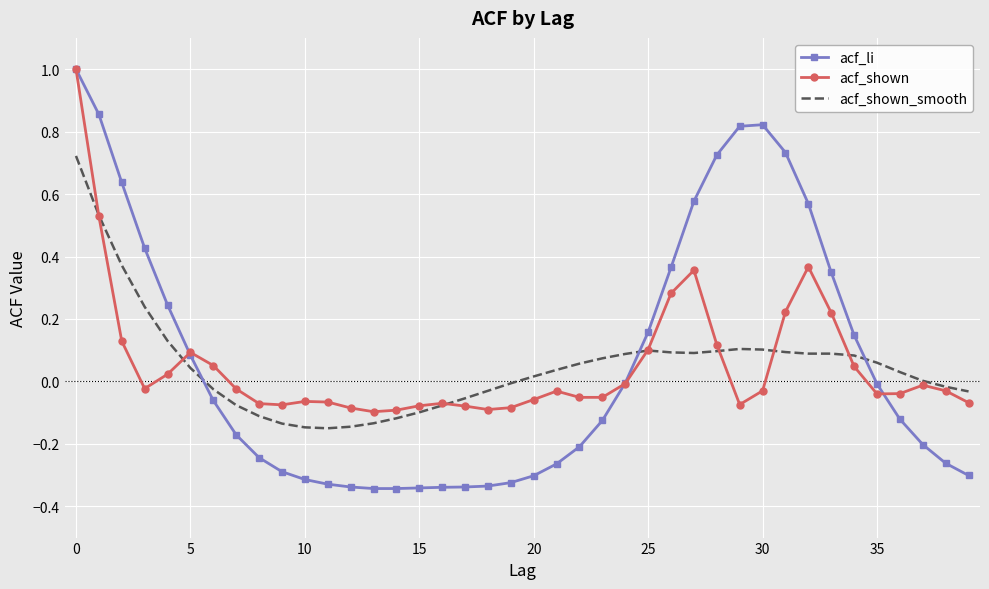

Which series has the widest spread of values?

acf_li